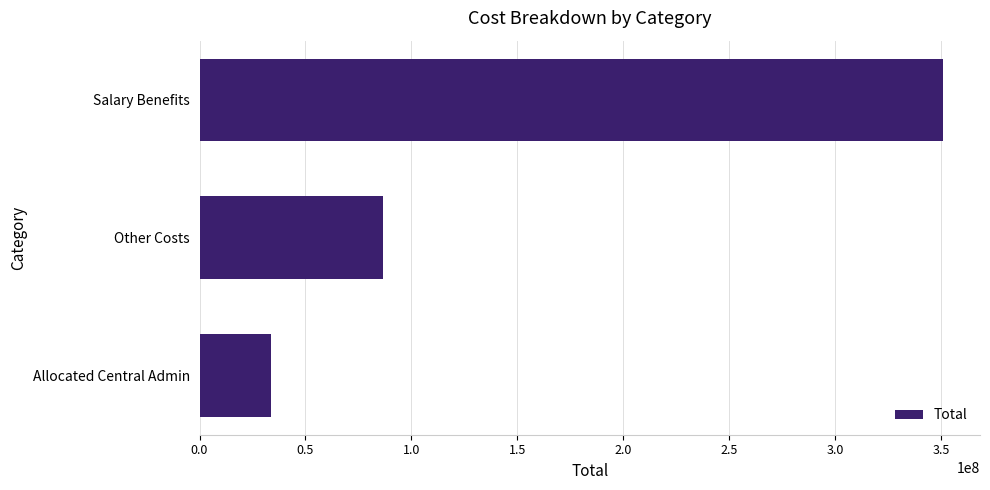

Reading top to bottom, transcribe all the data shown in this chart.

350903128.7	86709857.4	33529801.9